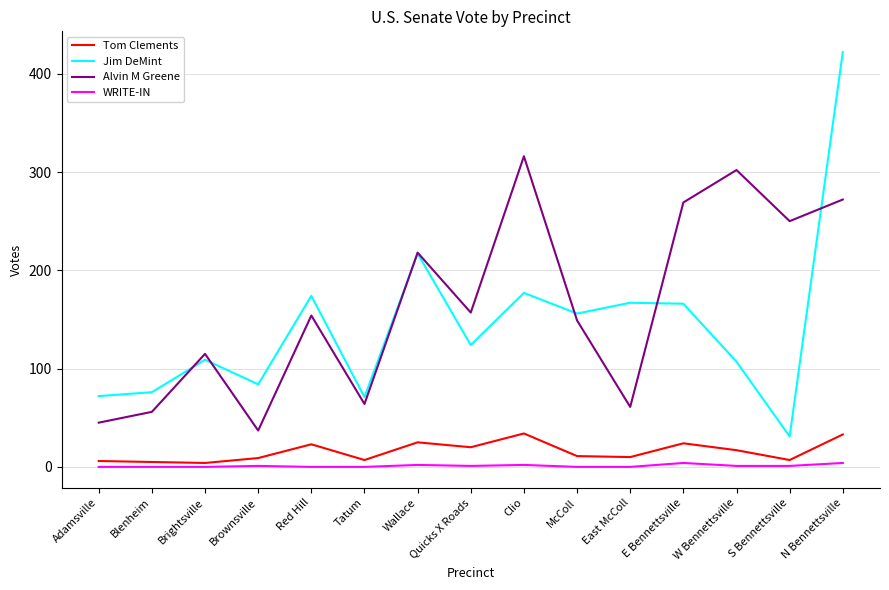

Which series has the largest total across all categories?

Alvin M Greene